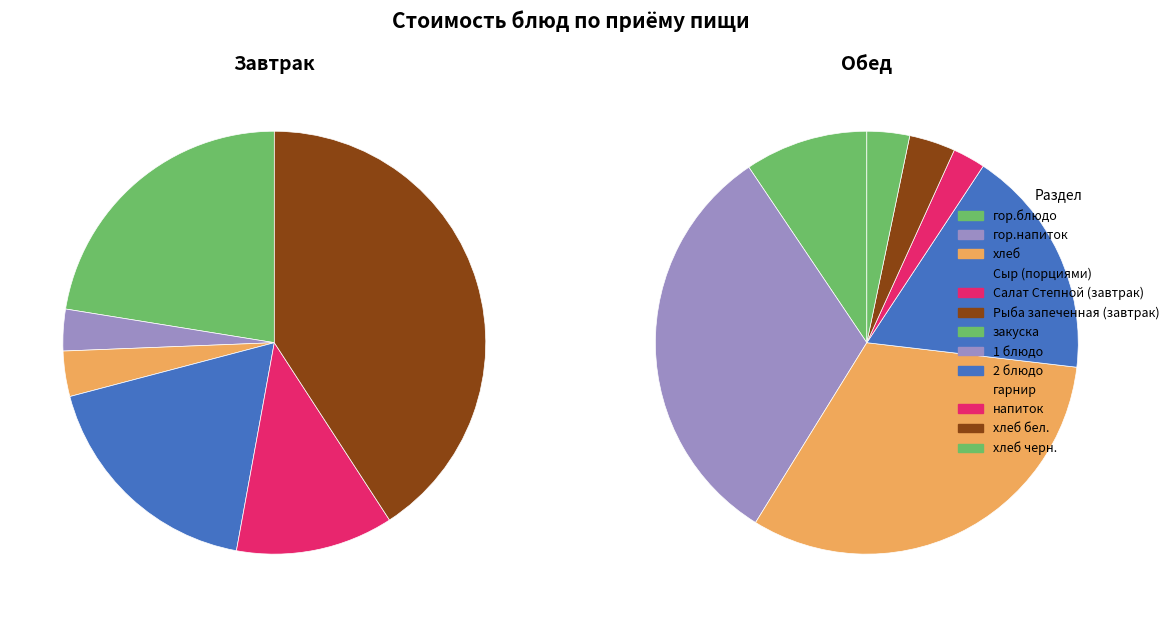

What is the total percentage of напиток and гор.блюдо?

11.3%